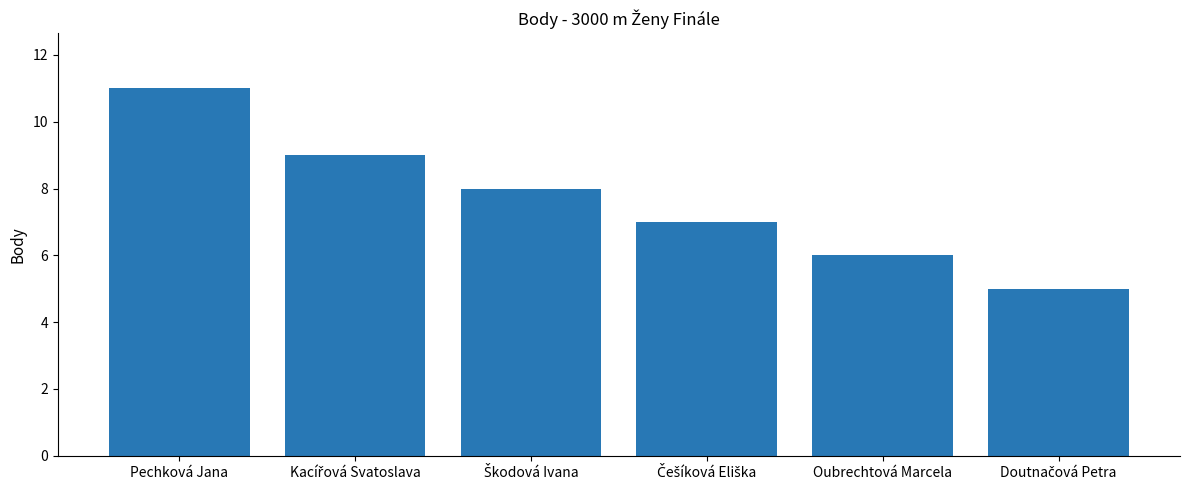

What is the sum of all values?

46